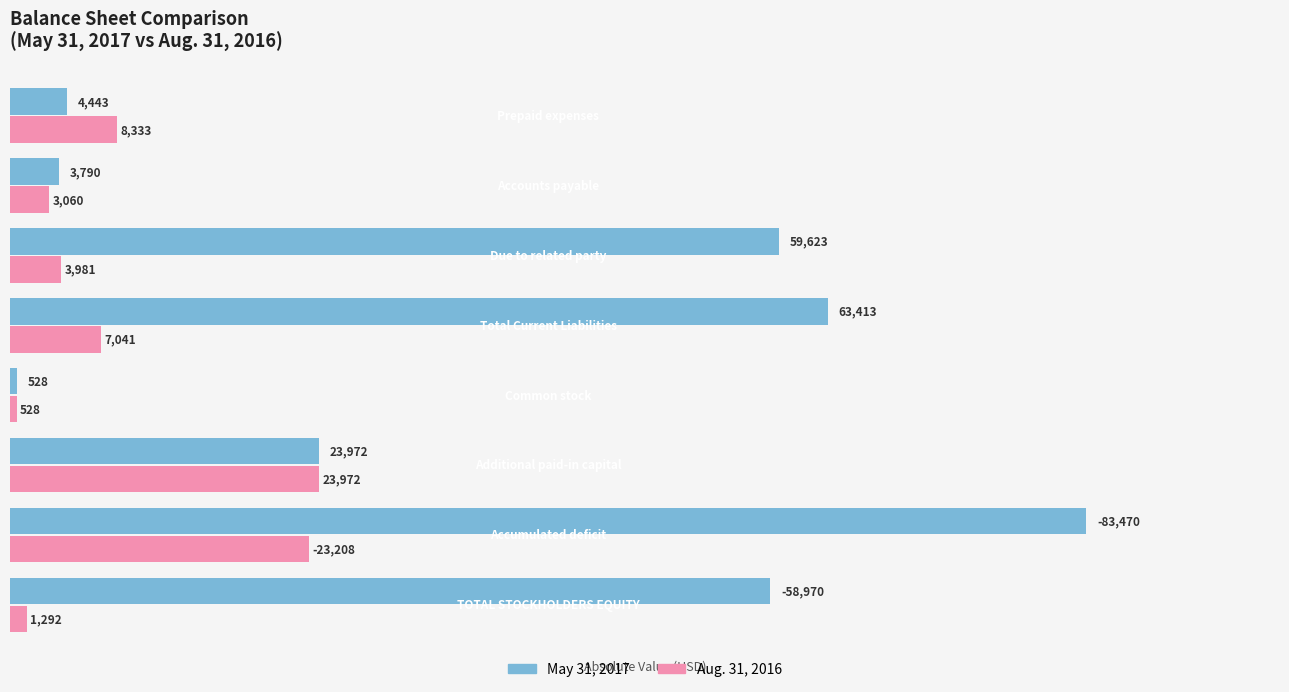

Rank the series by their average value, from lowest to highest.

Aug. 31, 2016, May 31, 2017